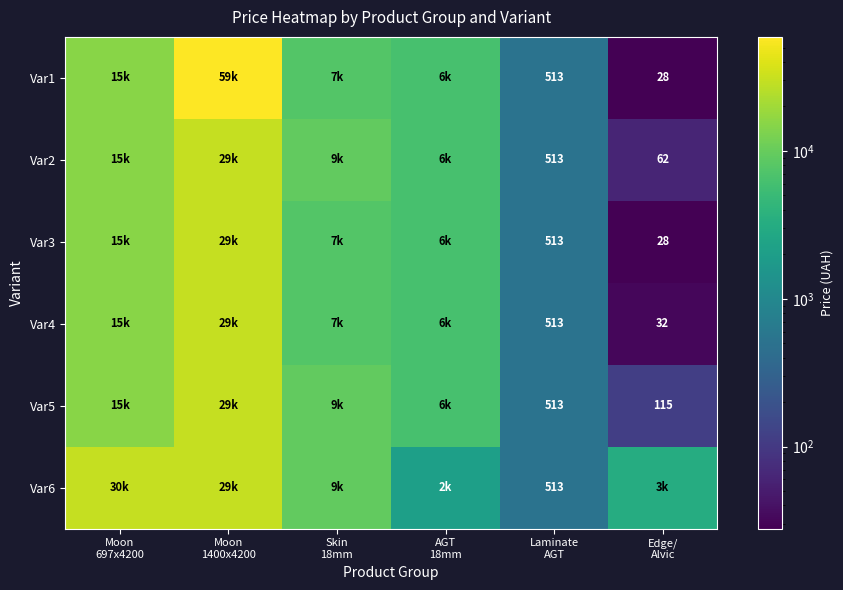

What is the difference between the highest and lowest values at Skin
18mm?

1807.3